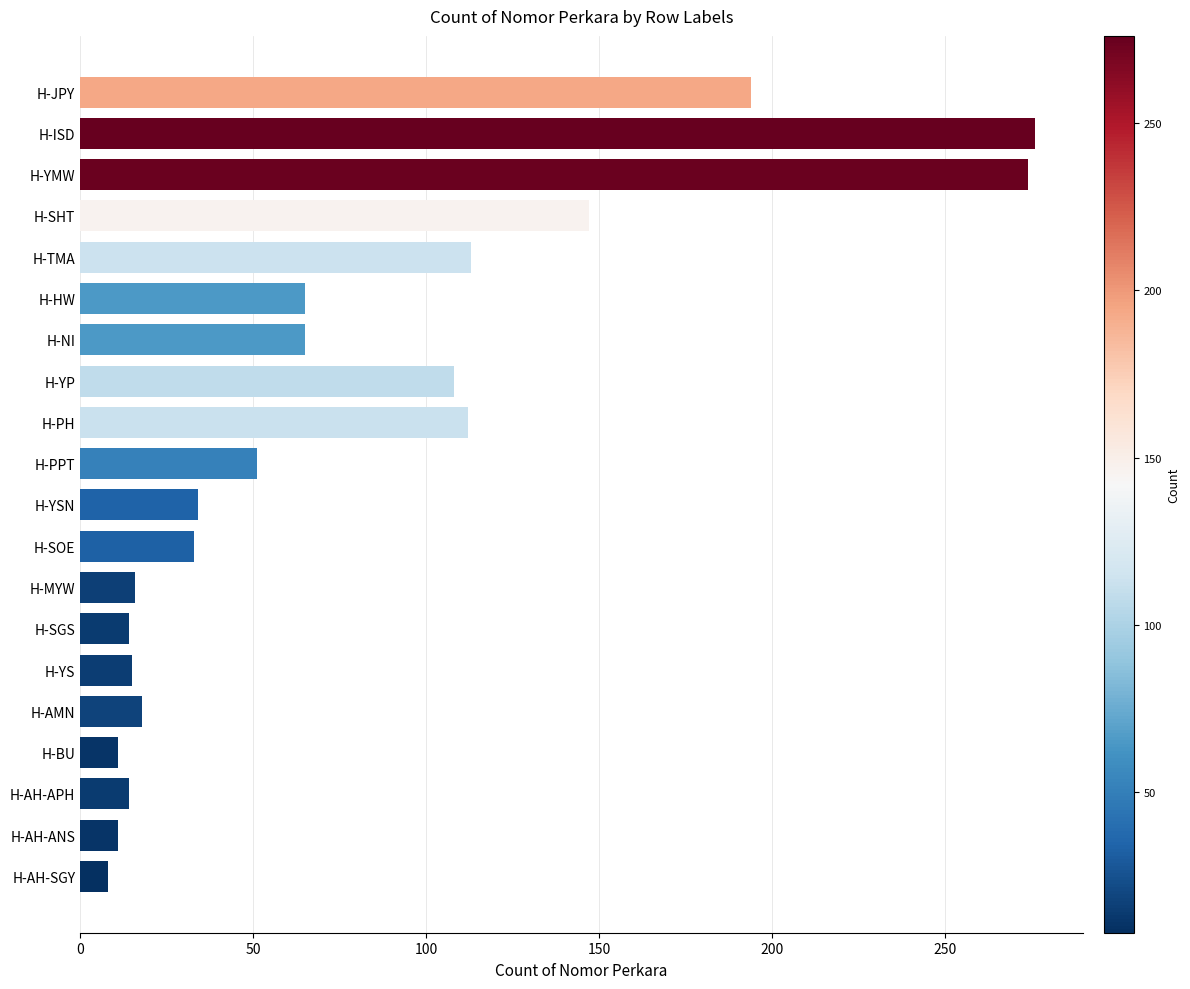

What is the greatest value displayed?

276